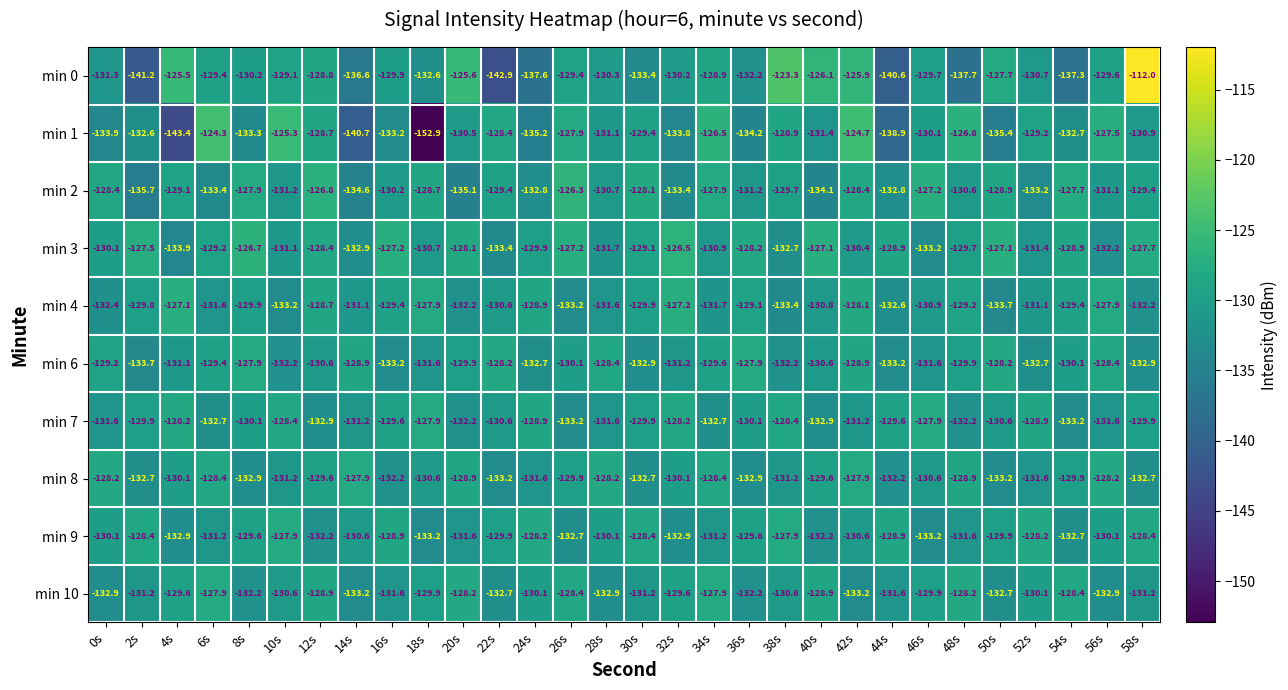

How many categories are shown in the chart?

30